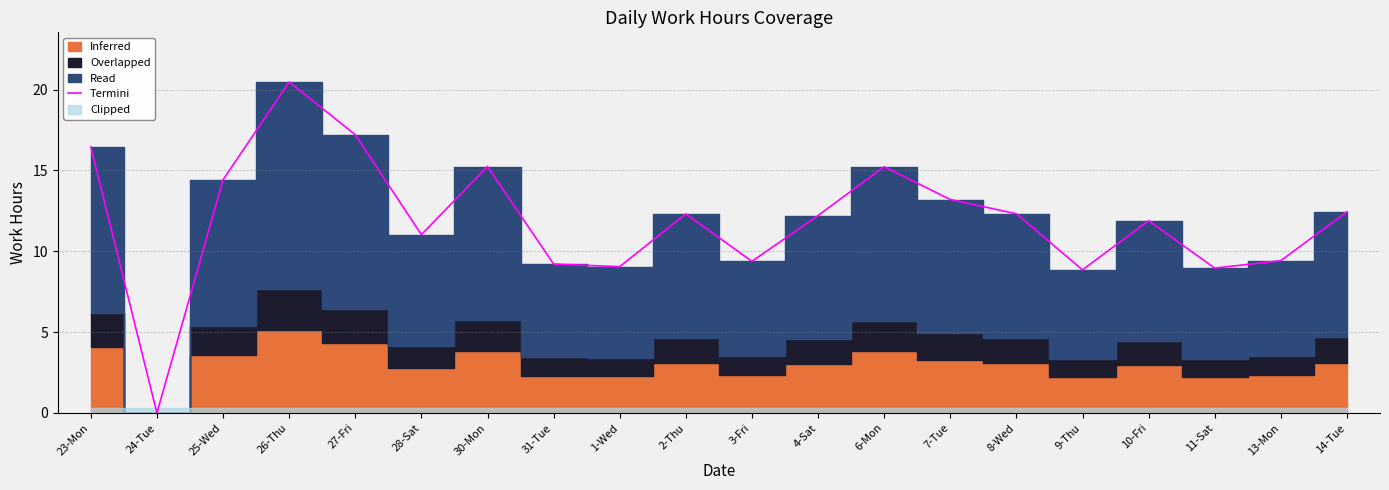

What is the change in value from 1-Wed to 9-Thu?

-0.2